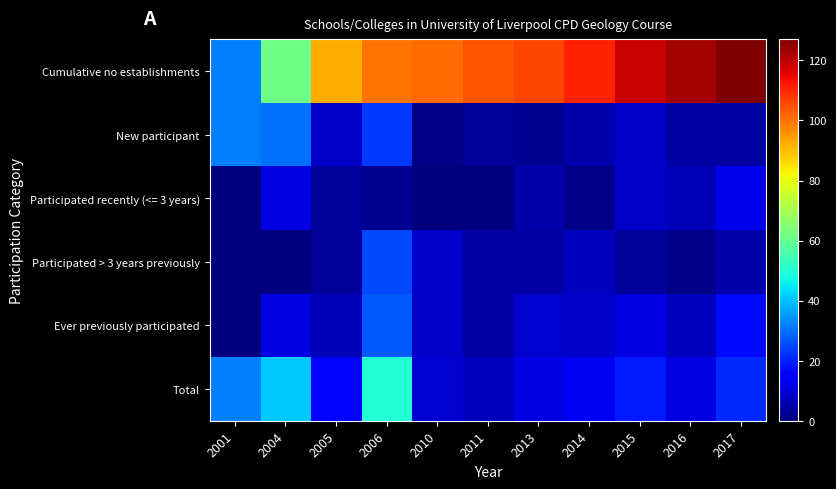

Rank the series at 2017 from highest to lowest value.

Cumulative no establishments, Total, Ever previously participated, Participated recently (<= 3 years), Participated > 3 years previously, New participant